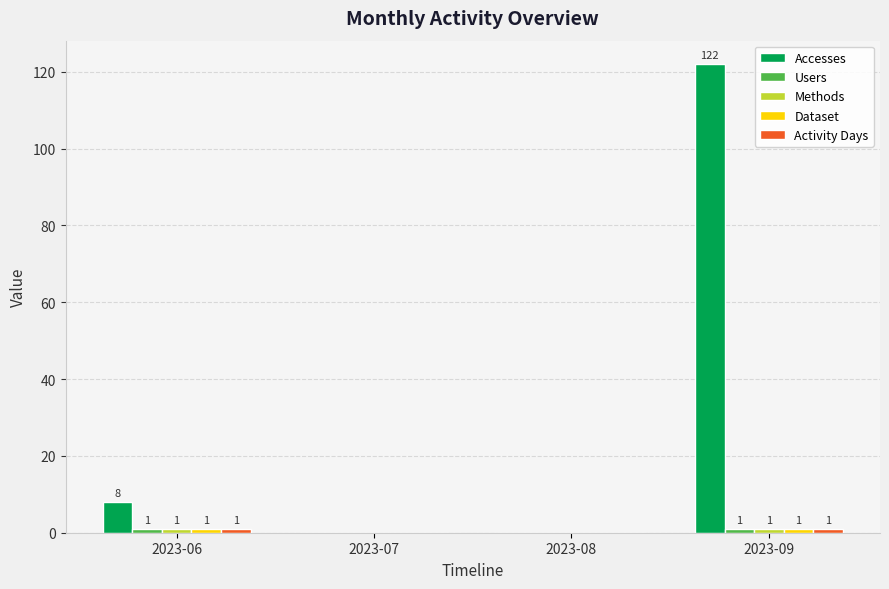

Which category has the highest value in the Accesses series?

2023-09